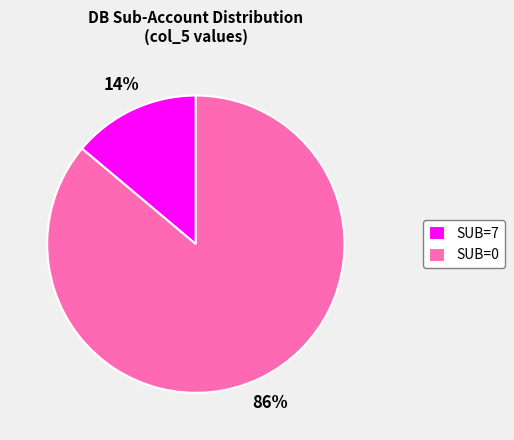

Which slice is the largest?

SUB=0